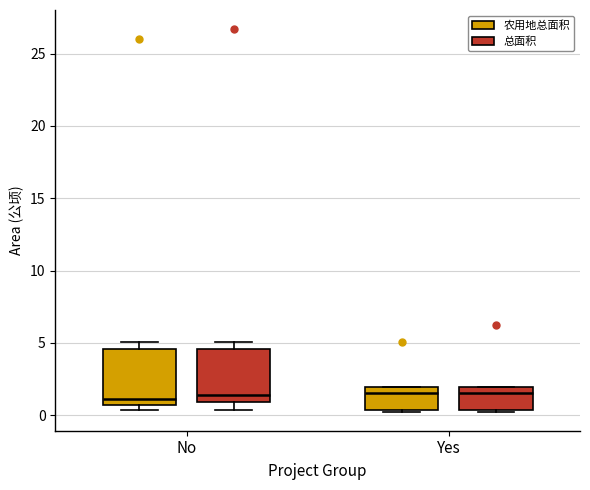

Reading left to right, transcribe this box plot: for each box, give where its median line is, the range the box spans, and where its two whiskers end, as read against the y-axis. The values are not printed on the chart, so give them approximately, as read against the axis.

No (农用地总面积): median 1.0, box 0.5 to 4.5, whiskers 0.5 (just below the box's lower edge) to 5.0
No (总面积): median 1.5, box 1.0 to 4.5, whiskers 0.5 to 5.0
Yes (农用地总面积): median 1.5, box 0.5 to 2.0, whiskers 0.0 to 2.0
Yes (总面积): median 1.5, box 0.5 to 2.0, whiskers 0.0 to 2.0